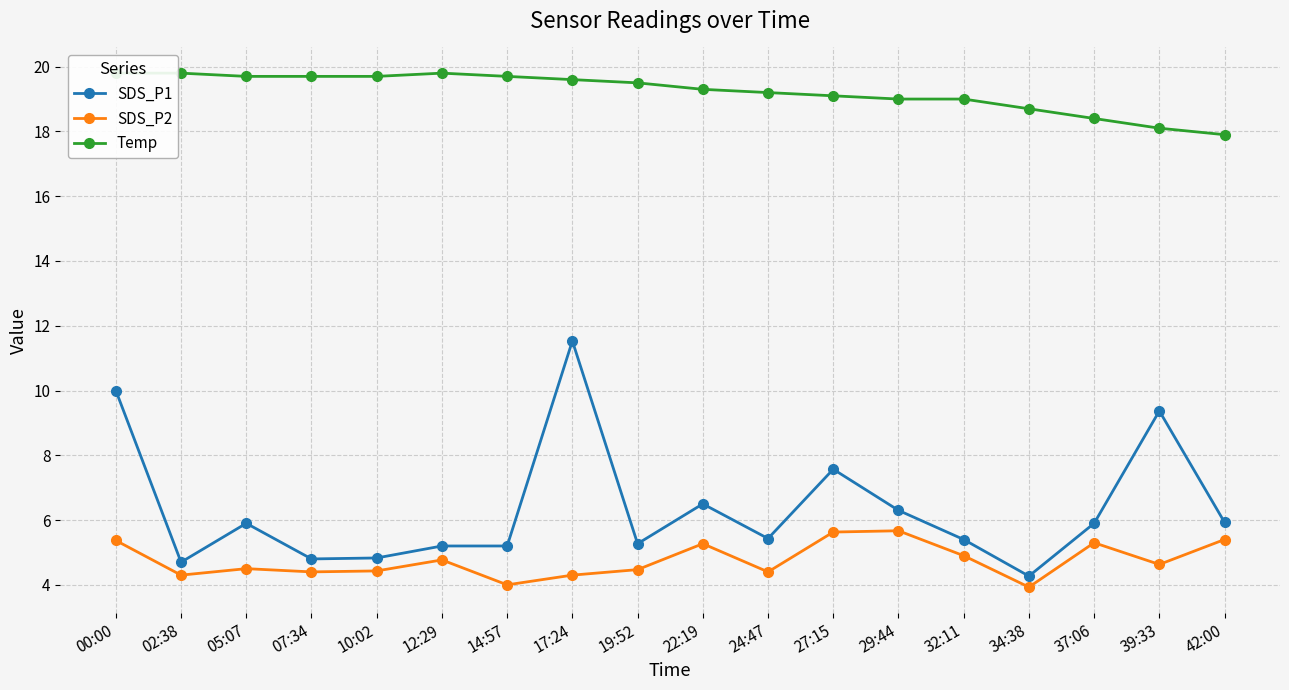

Which has a higher value, 14:57 or 42:00?

42:00